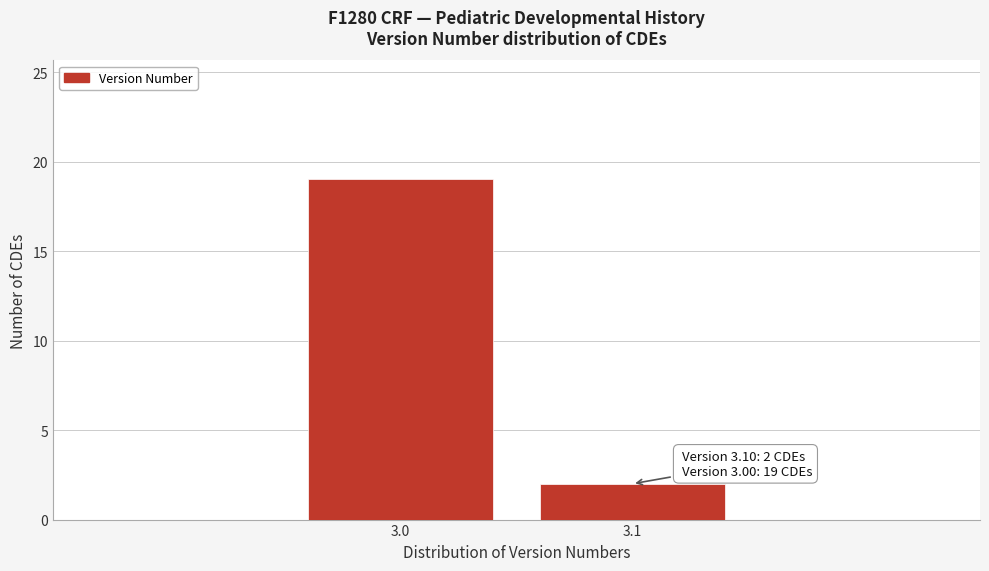

Reading left to right, extract all data points from this chart.

3.0=19	3.1=2